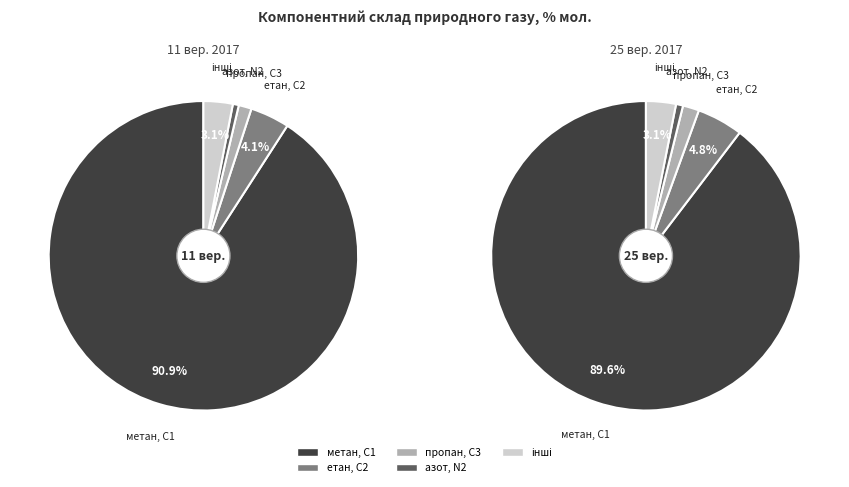

Between 0 and 3, which series saw the biggest shift?

метан, С1